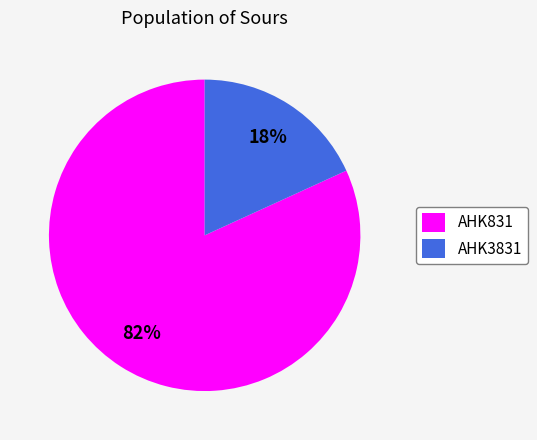

Rank the categories by value from lowest to highest.

AHK3831, AHK831